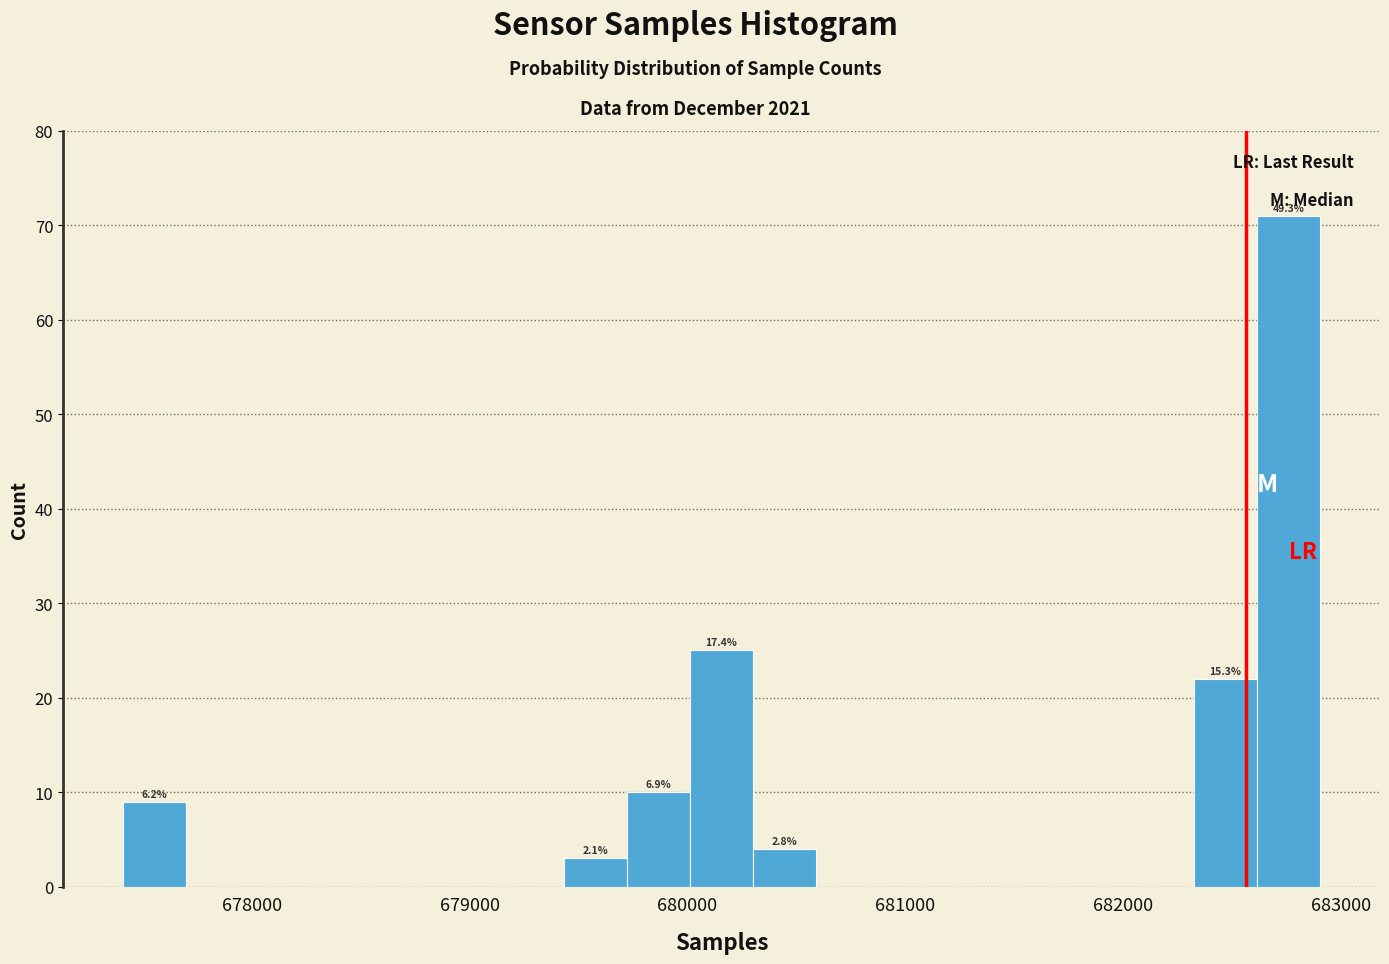

Read against the x-axis, roughly where is the centre of the tallest bar?

682800